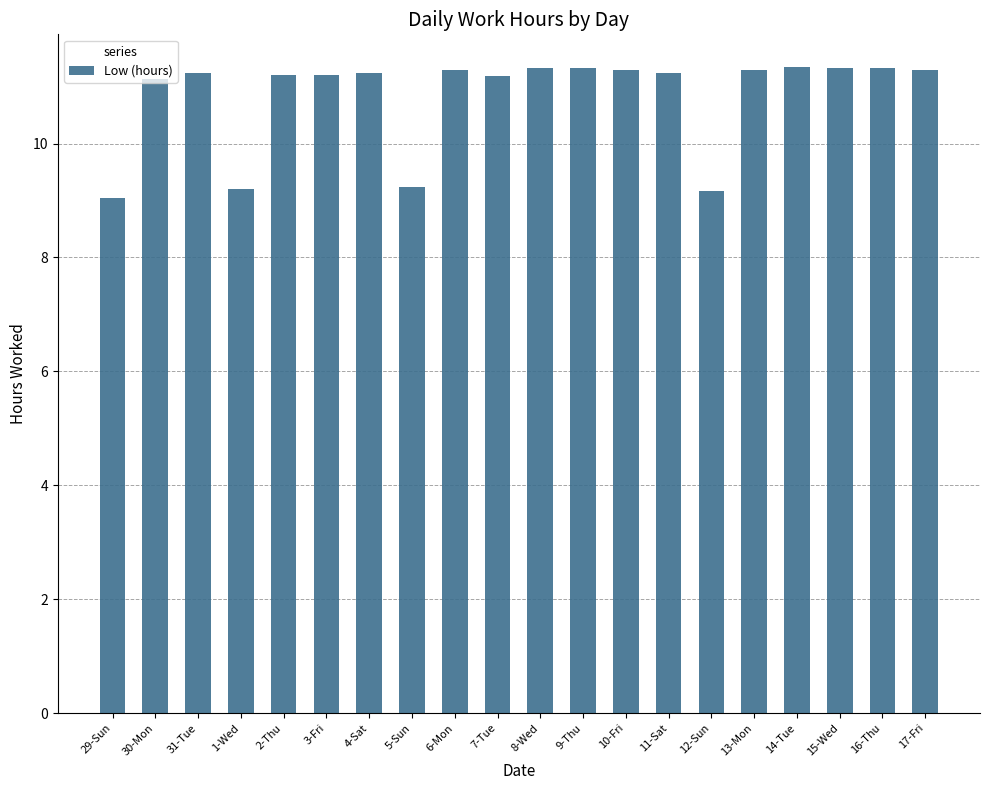

What is the approximate value at 7-Tue?

11.2